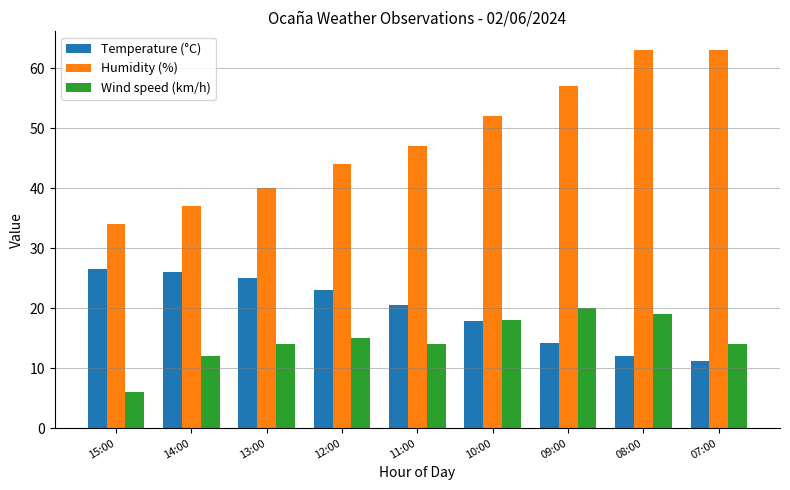

What is the difference between the maximum and minimum values in the Wind speed (km/h) series?

14.0